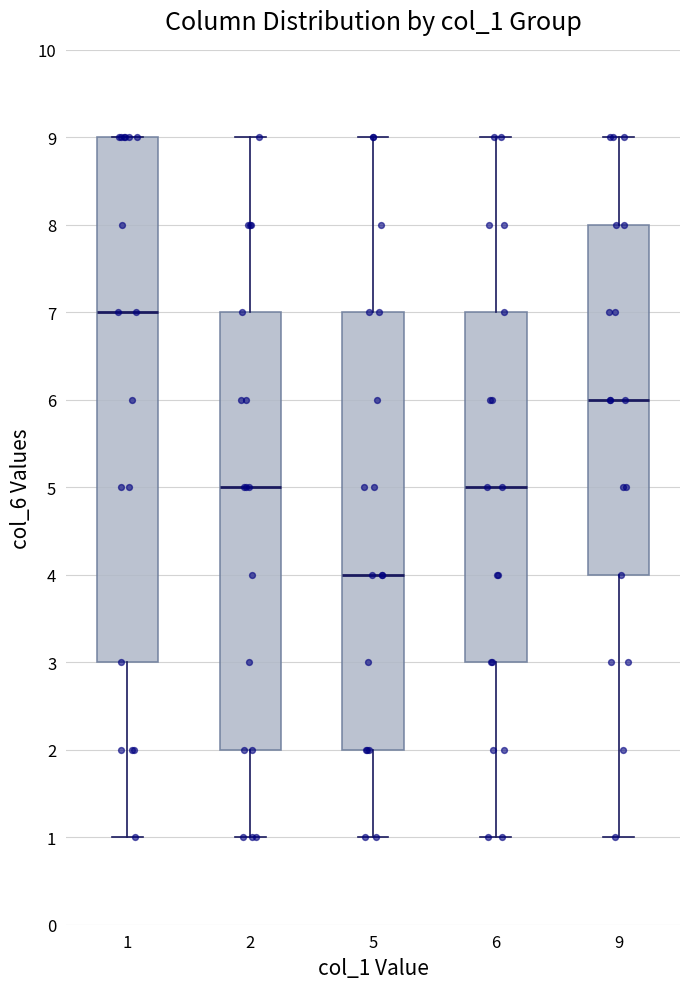

Where does the lower whisker of the box at x = 6 end on the y-axis? The values are not printed on the chart, so give them approximately, as read against the axis.

1